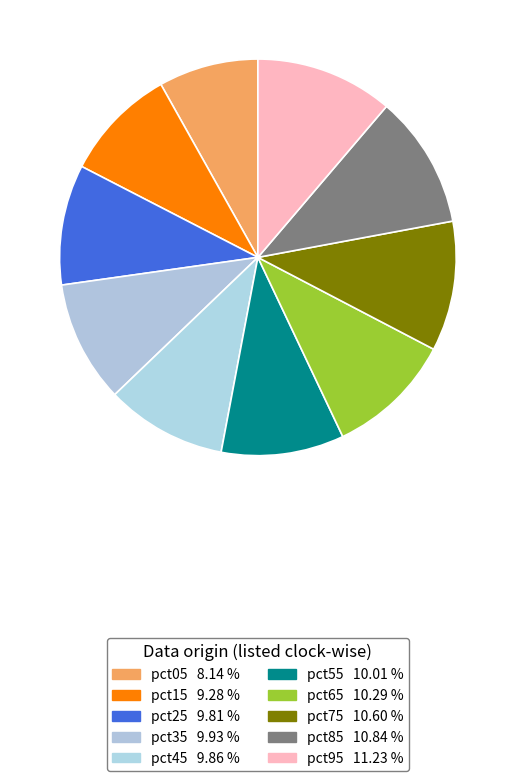

How many slices are in this pie chart?

10